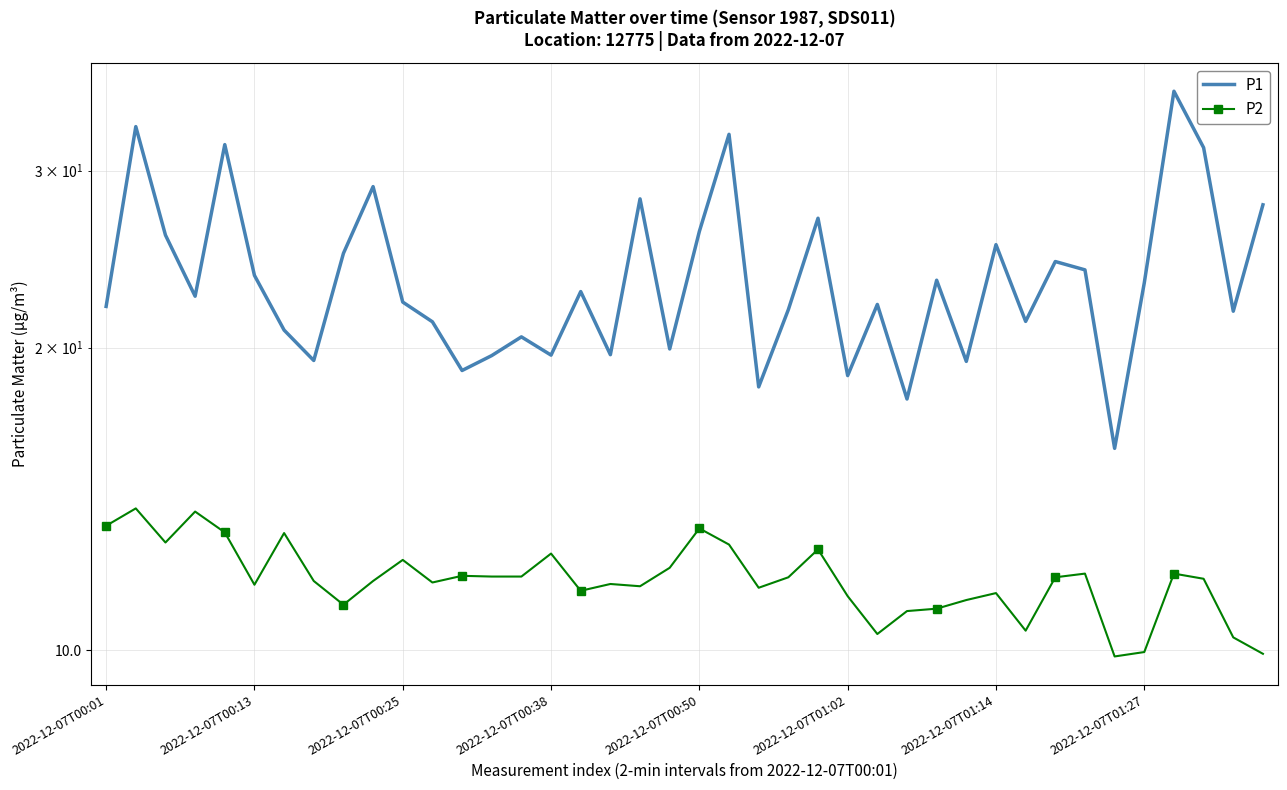

What is the difference between the highest and lowest values at 27?

6.8